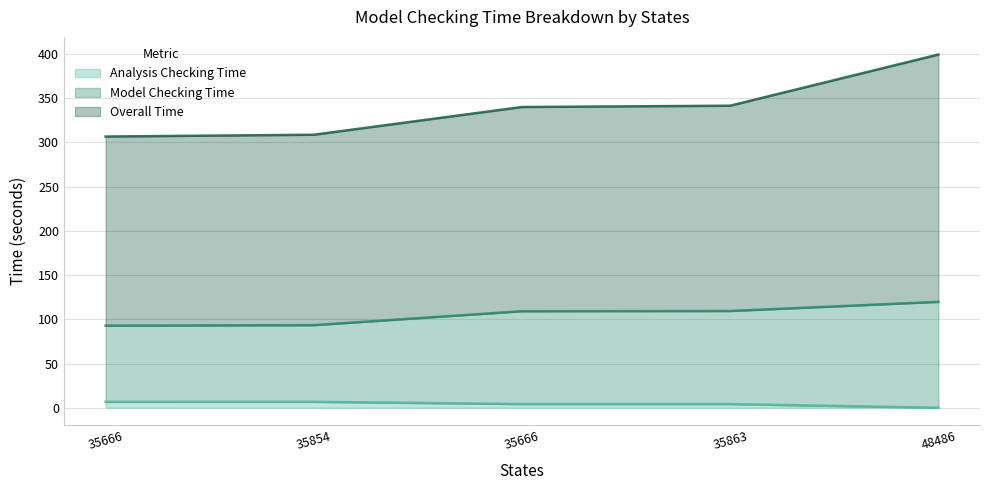

How many interior local valleys does the Analysis Checking Time series have?

1